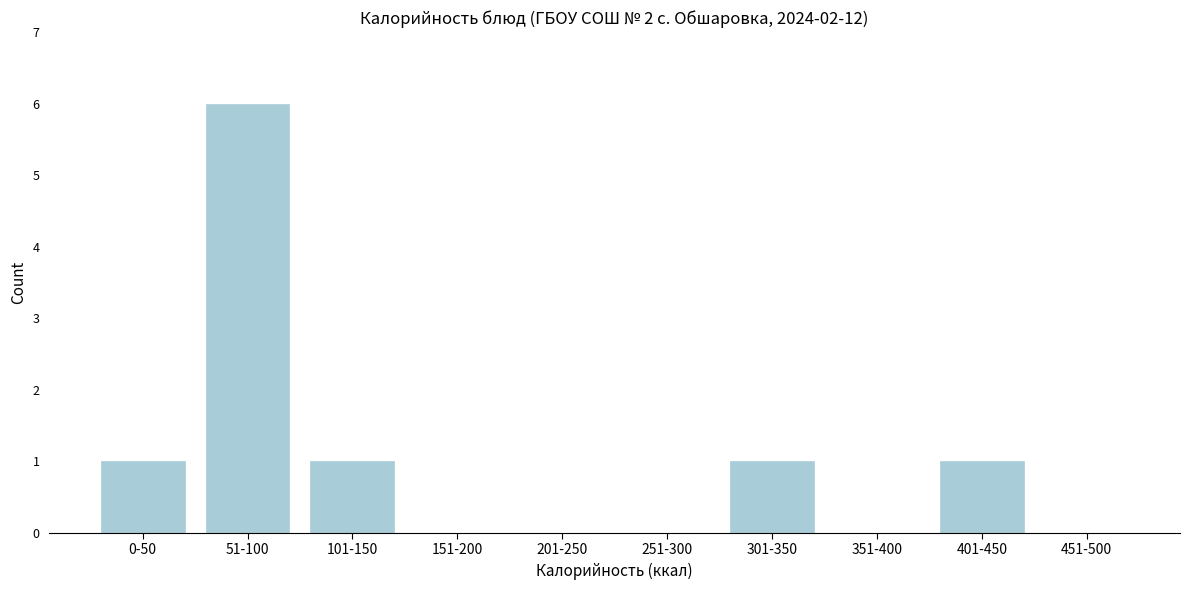

Reading left to right, extract all data points from this chart.

0-50=1	51-100=6	101-150=1	151-200=0	201-250=0	251-300=0	301-350=1	351-400=0	401-450=1	451-500=0